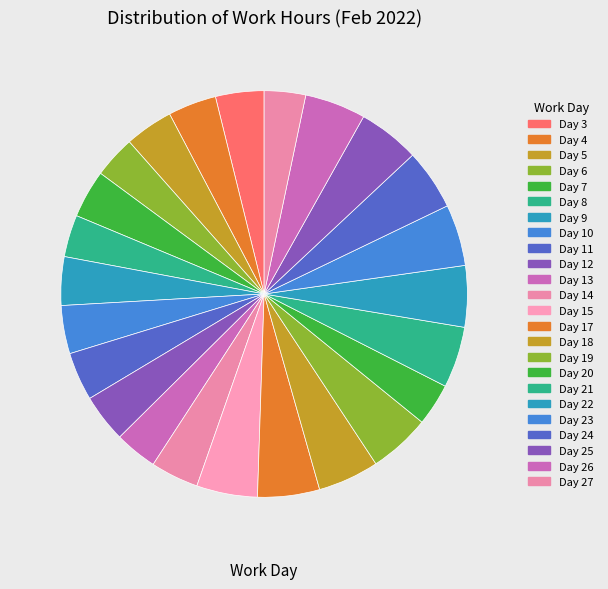

To the nearest percent, what is the combined percentage of Day 24 and Day 12?

9%